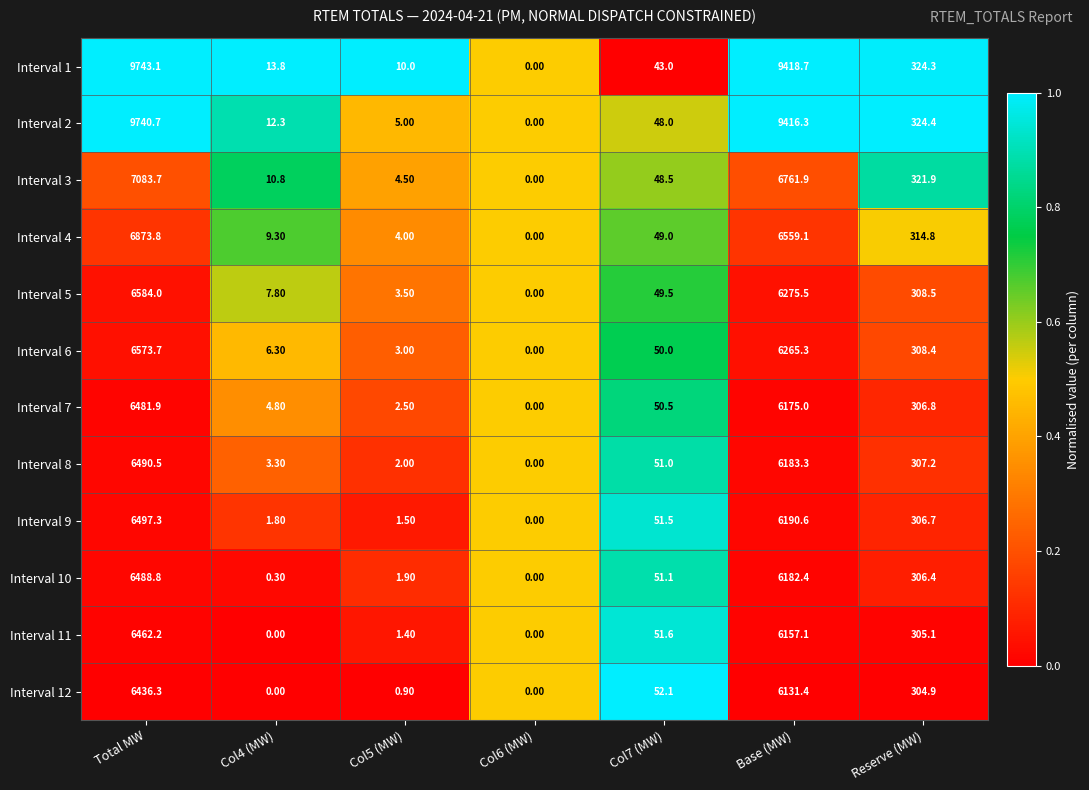

Which series has the largest range (max minus min)?

Interval 1